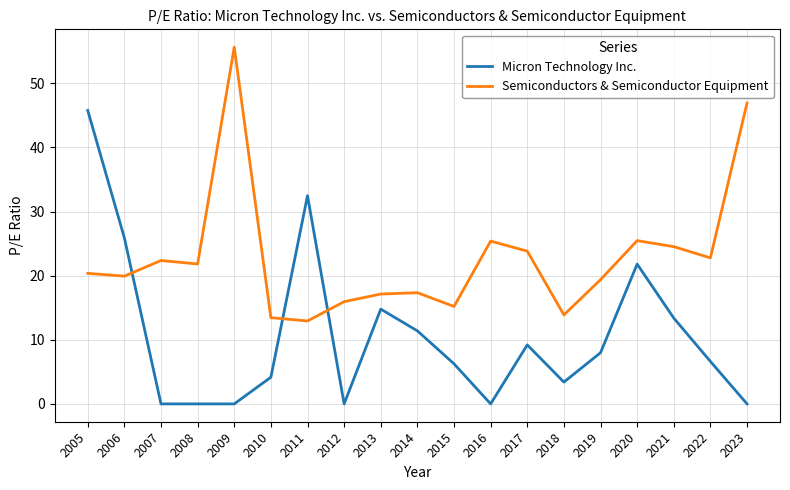

What is the sum of the Semiconductors & Semiconductor Equipment values at 2011 and 2018?

26.8